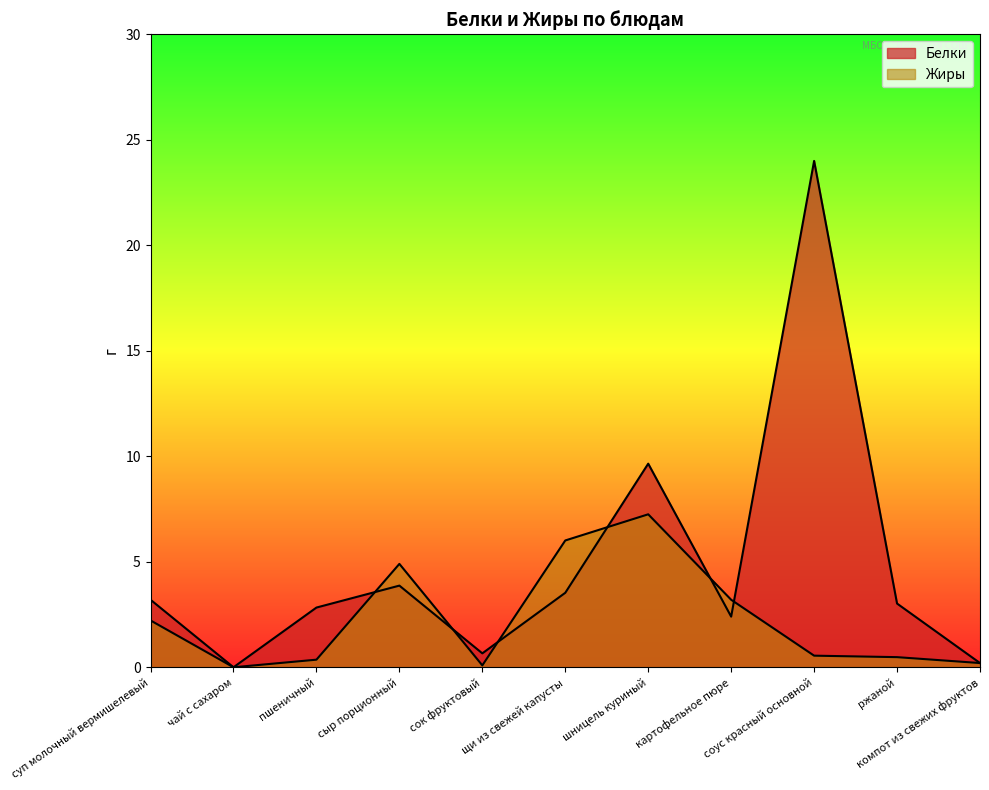

Reading right to left, extract all data points from this chart.

Белки: компот из свежих фруктов=0.2	ржаной=3.0	соус красный основной=24.0	картофельное пюре=2.4	шницель куриный=9.7	щи из свежей капусты=3.5	сок фруктовый=0.7	сыр порционный=3.9	пшеничный=2.8	чай с сахаром=0.0	суп молочный вермишелевый=3.2
Жиры: компот из свежих фруктов=0.2	ржаной=0.5	соус красный основной=0.6	картофельное пюре=3.2	шницель куриный=7.2	щи из свежей капусты=6.0	сок фруктовый=0.1	сыр порционный=4.9	пшеничный=0.4	чай с сахаром=0.0	суп молочный вермишелевый=2.2